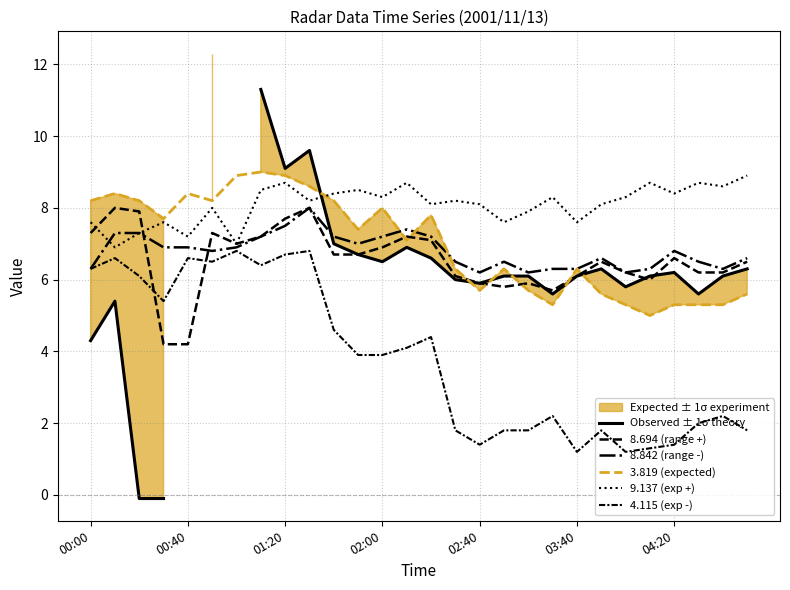

What is the difference between the highest and lowest values at 02:00?

4.4